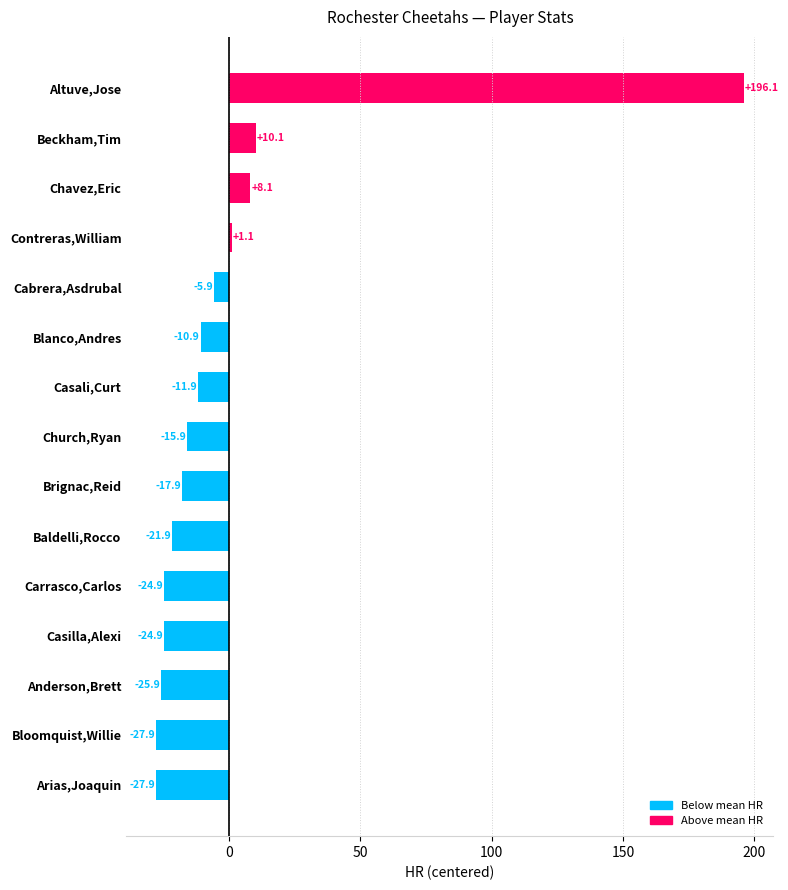

True or false: the data shows 18.1 at Beckham,Tim.

False